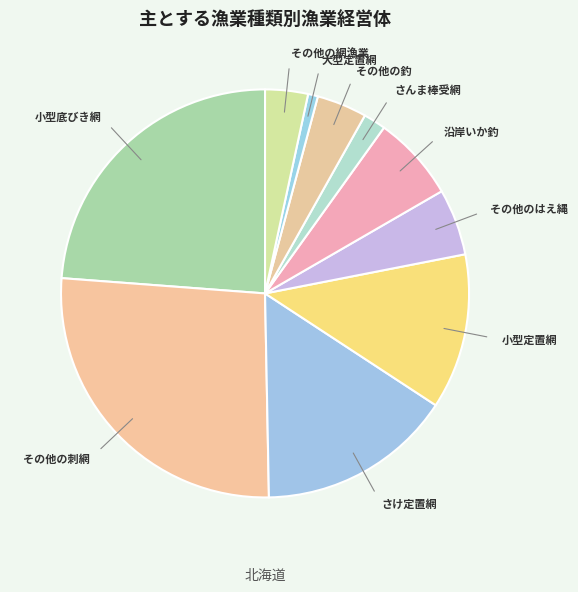

Which category has the smallest portion of the pie?

大型定置網